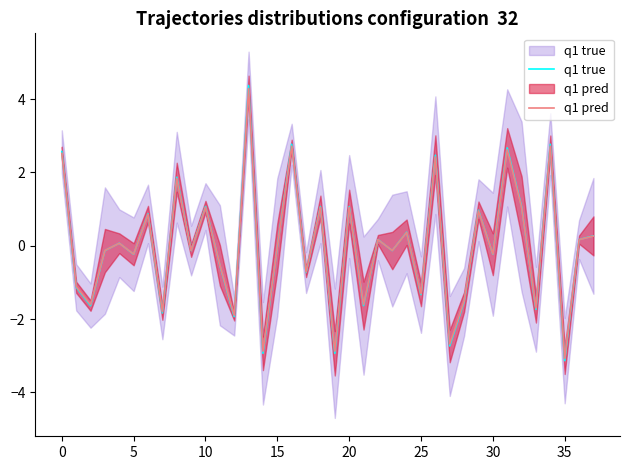

How many values in the q1 true series are below 0?

20